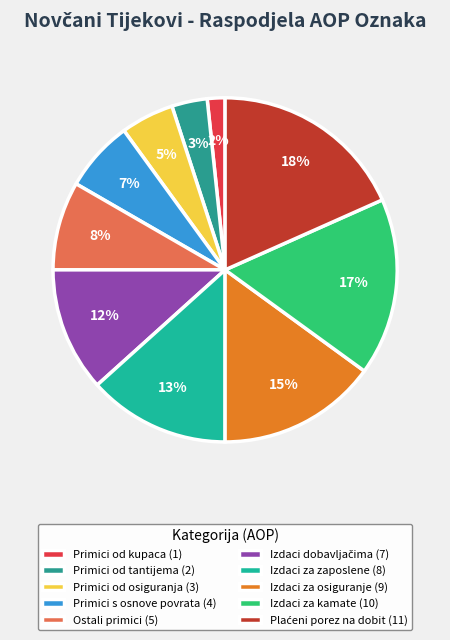

How many slices are in this pie chart?

10